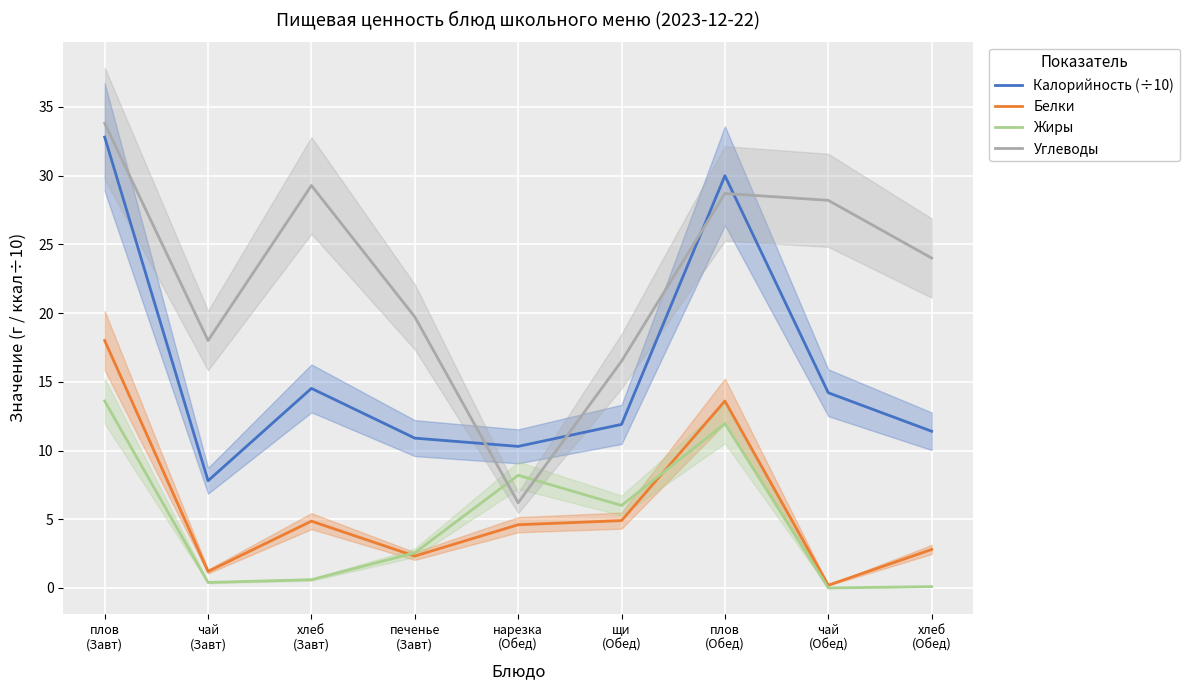

How many data points in Калорийность (÷10) are above 11?

6